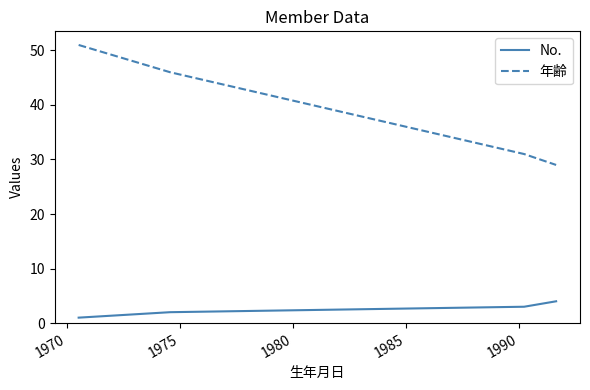

Count the number of data series in this chart.

2